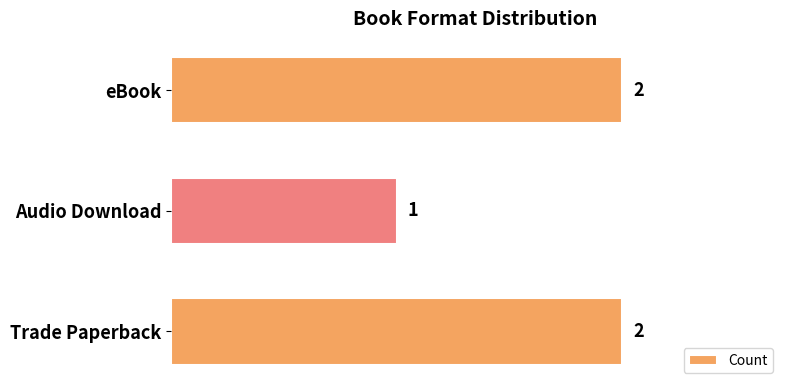

What is the change in value from Audio Download to eBook?

+1